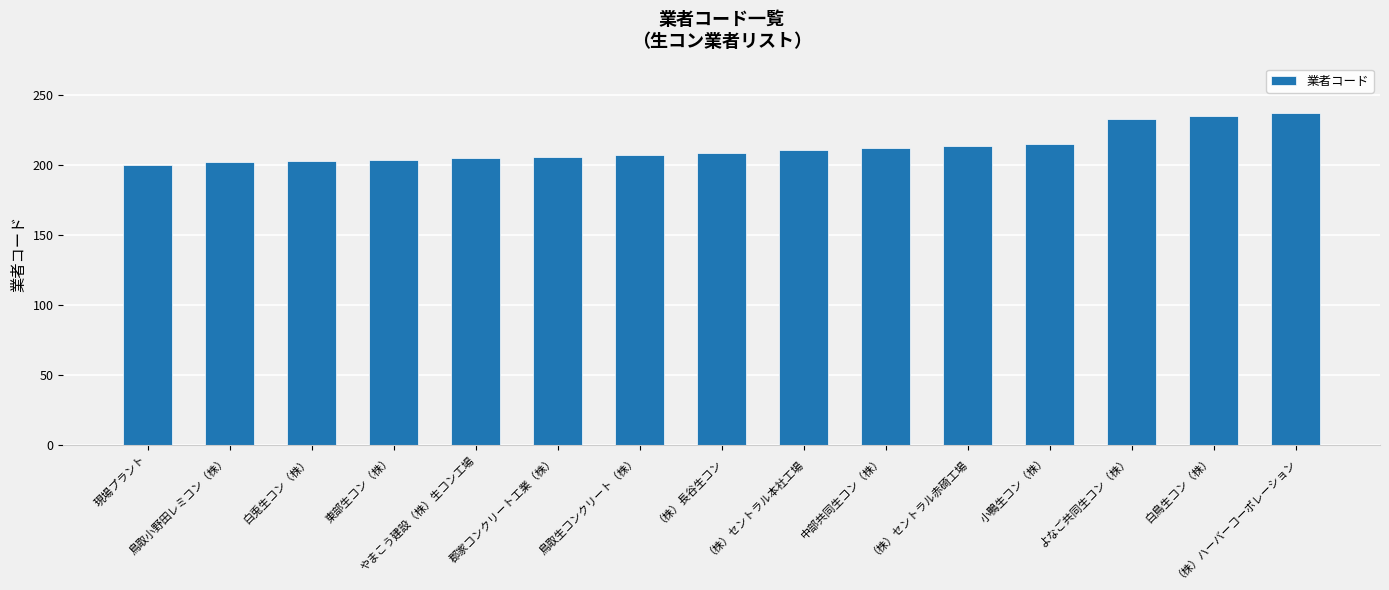

What is the maximum value shown in the chart?

237